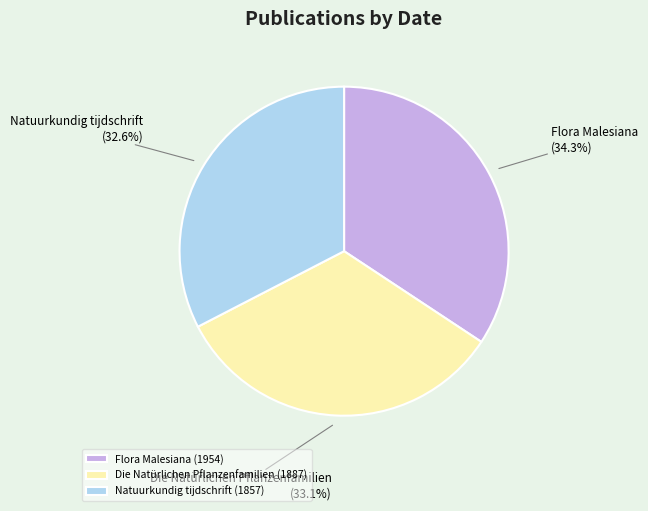

Which has a higher value, Natuurkundig tijdschrift (1857) or Flora Malesiana (1954)?

Flora Malesiana (1954)